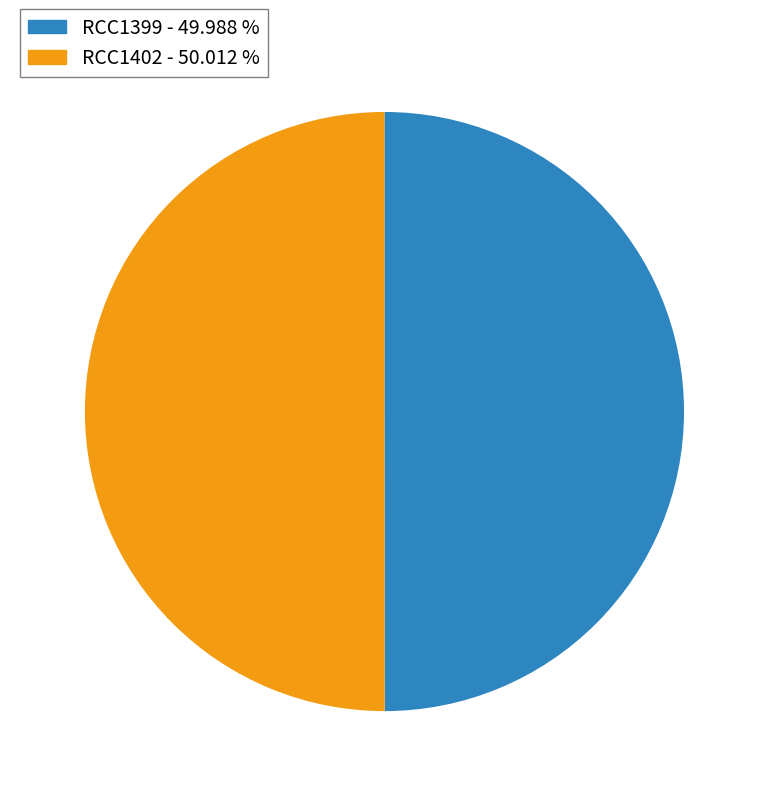

True or false: RCC1399 accounts for 50% of the total.

True